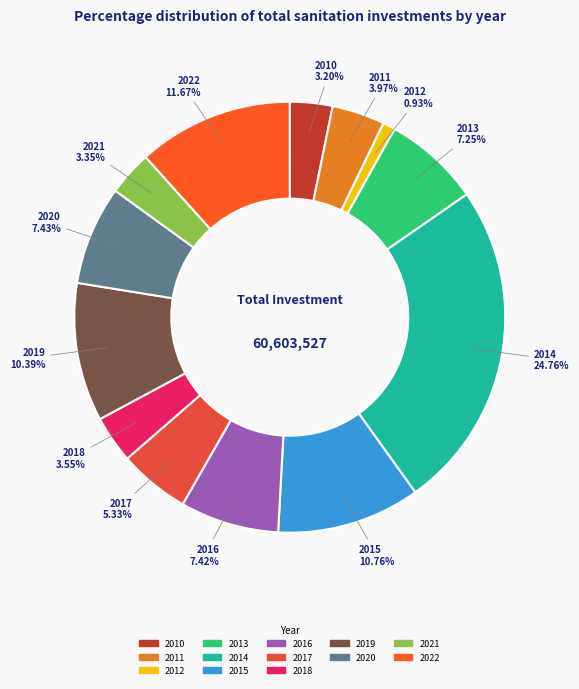

To the nearest percent, what is the difference between the largest and smallest slice percentages?

24%